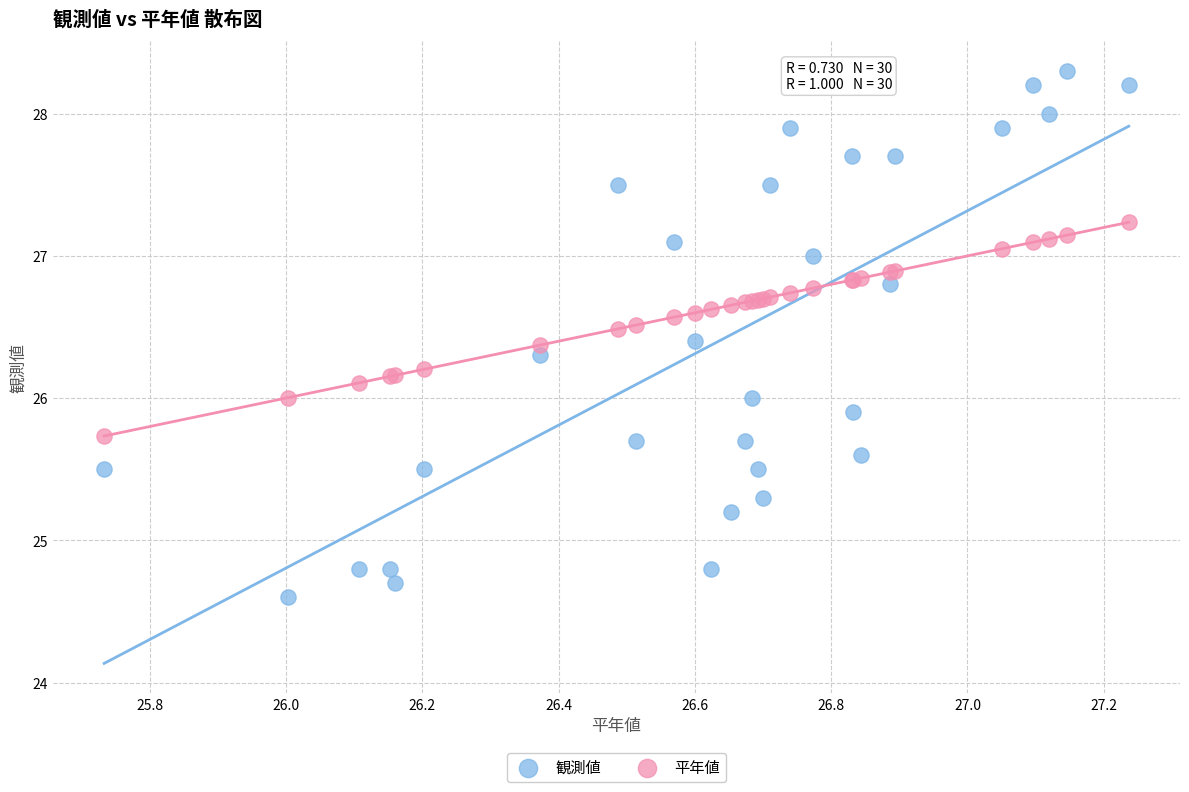

Which series has the widest spread of Y values?

観測値